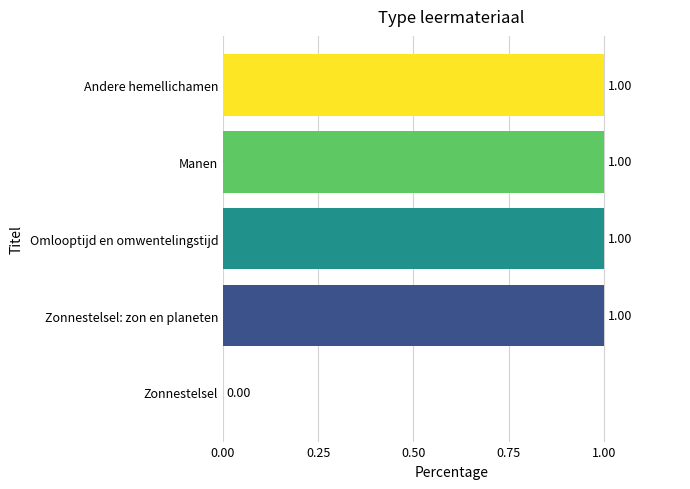

Between Andere hemellichamen and Zonnestelsel, which is larger?

Andere hemellichamen